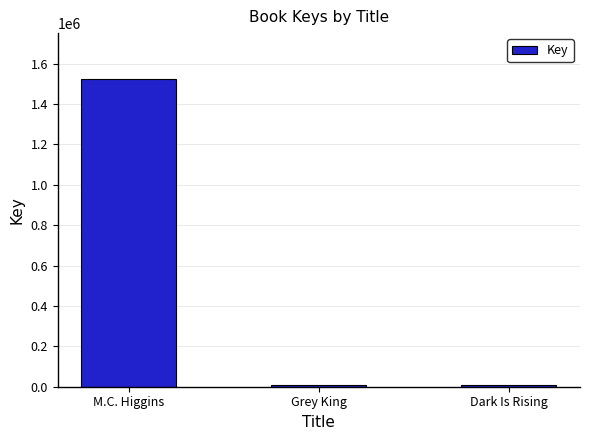

What is the difference between the second highest and minimum values?

106